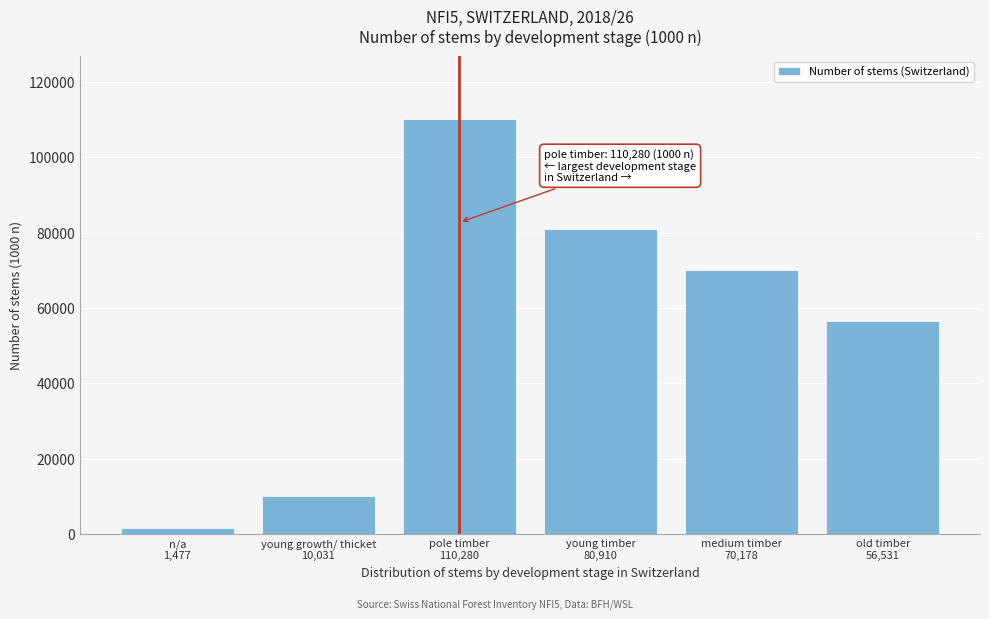

Reading right to left, transcribe all the data shown in this chart.

56531	70178	80910	110280	10031	1477